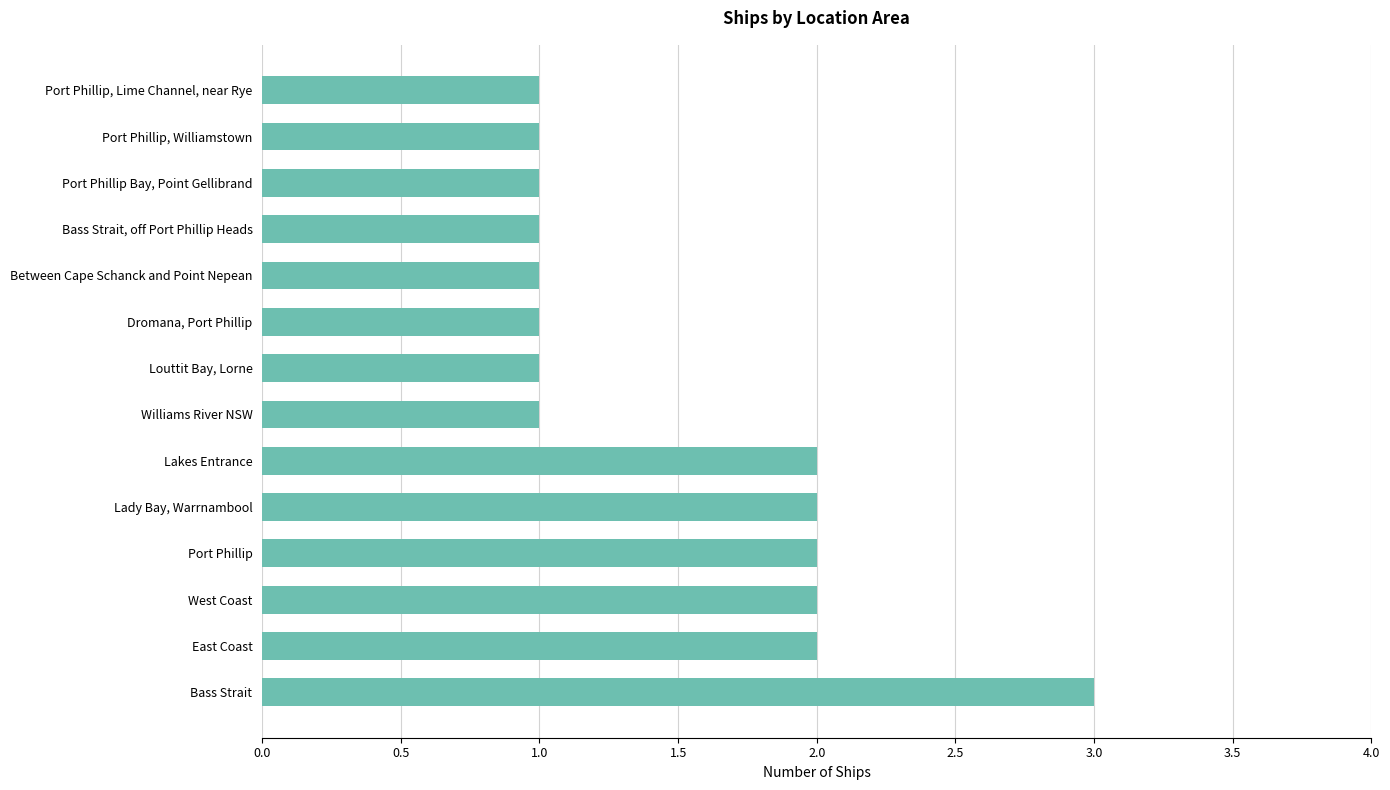

What is the sum of the values at Lady Bay, Warrnambool and Louttit Bay, Lorne?

3